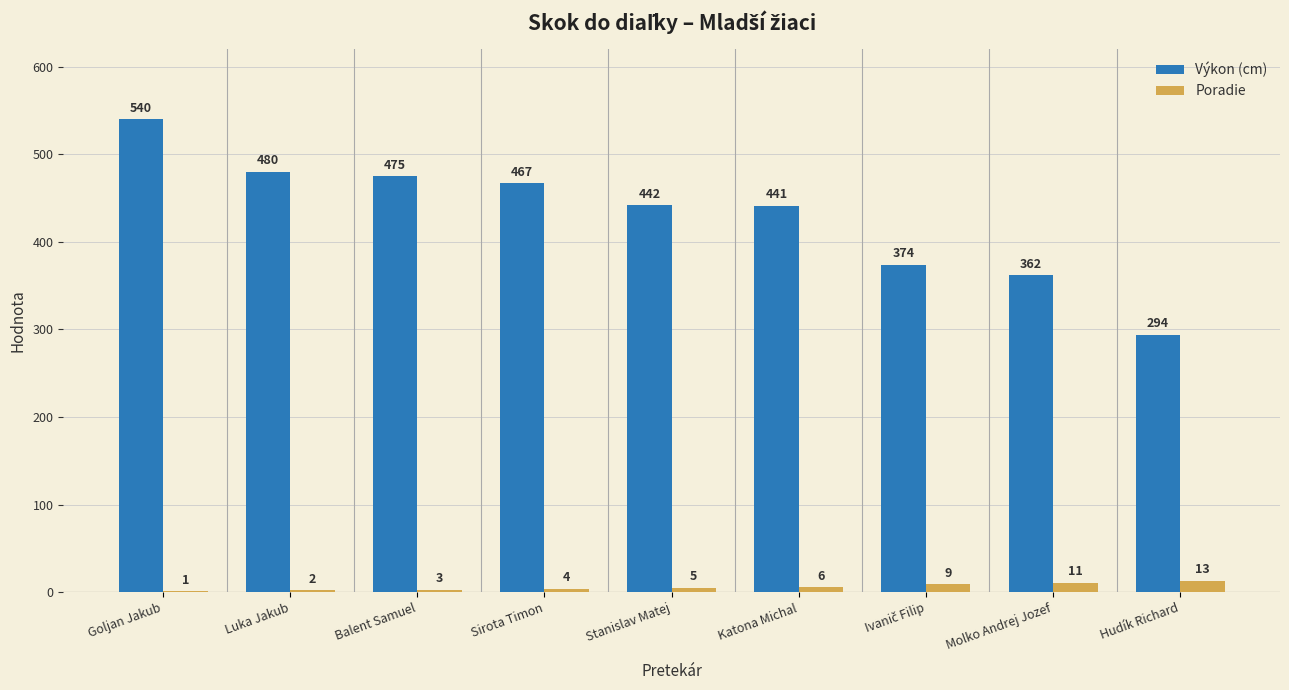

How many groups of bars are there?

9